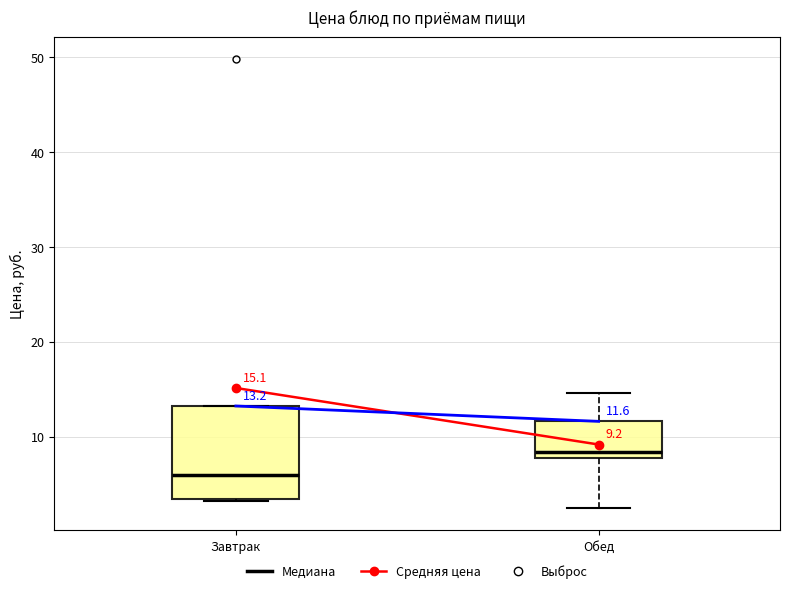

Which box's median line is the highest?

Обед